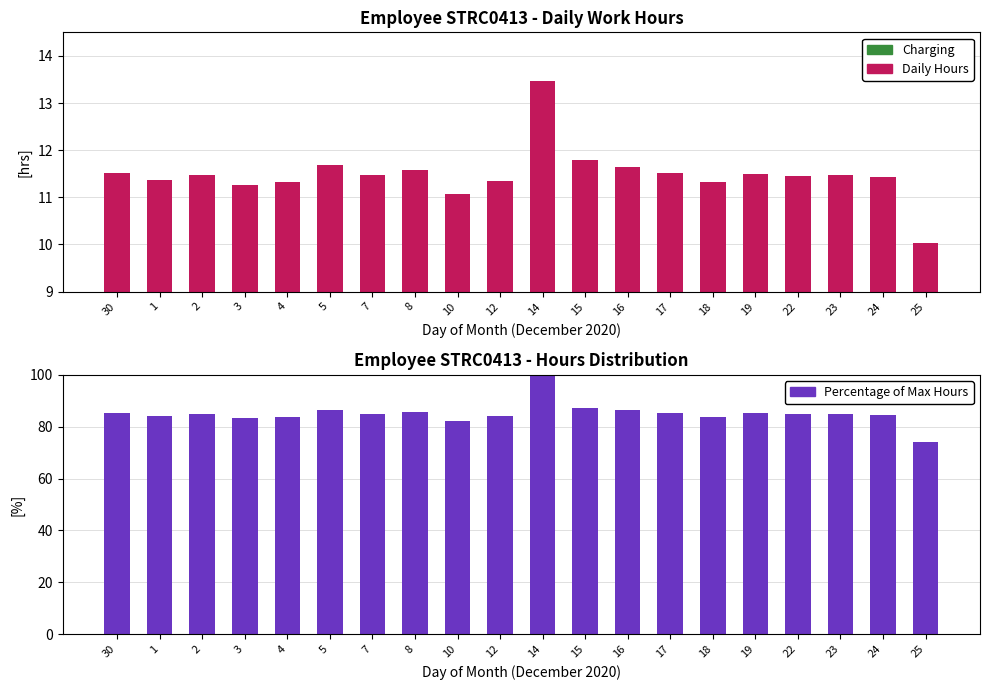

Reading left to right, transcribe all the data shown in this chart.

Hours Worked: 30=11.5	1=11.4	2=11.5	3=11.3	4=11.3	5=11.7	7=11.5	8=11.6	10=11.1	12=11.3	14=13.5	15=11.8	16=11.7	17=11.5	18=11.3	19=11.5	22=11.5	23=11.5	24=11.4	25=10.0
Percentage of Max Hours: 30=85.3	1=84.1	2=85.0	3=83.4	4=83.9	5=86.5	7=85.0	8=85.7	10=82.1	12=84.1	14=99.7	15=87.3	16=86.3	17=85.3	18=83.9	19=85.1	22=84.9	23=85.0	24=84.7	25=74.2